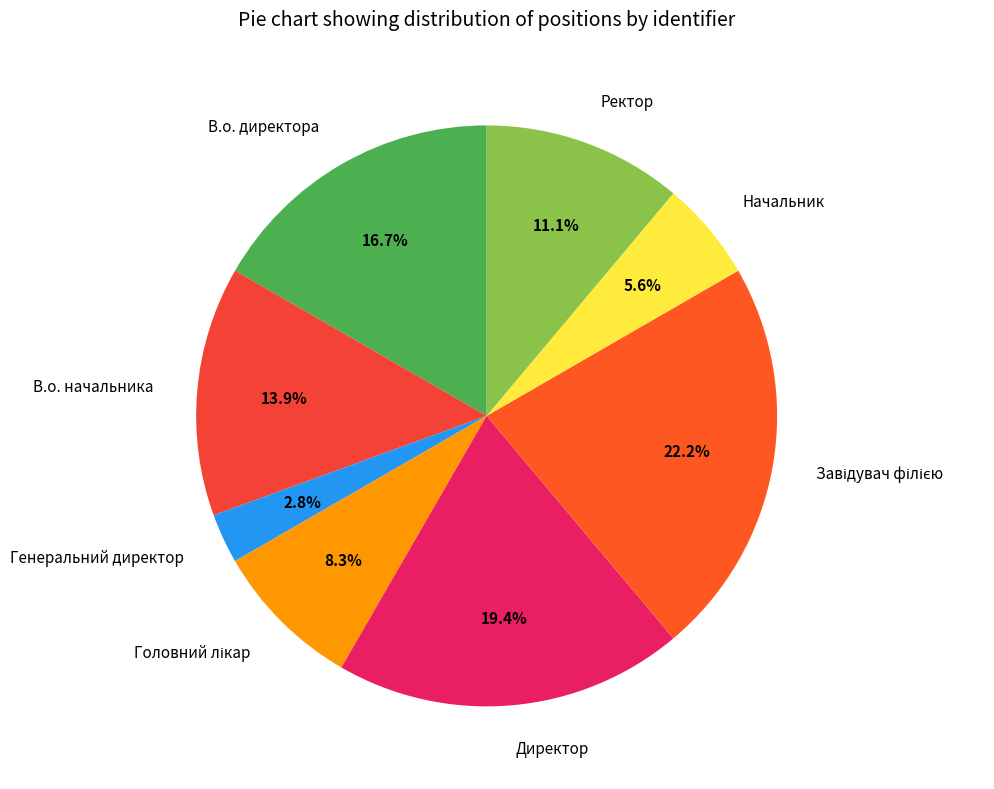

Between Генеральний директор and Директор, which is larger?

Директор